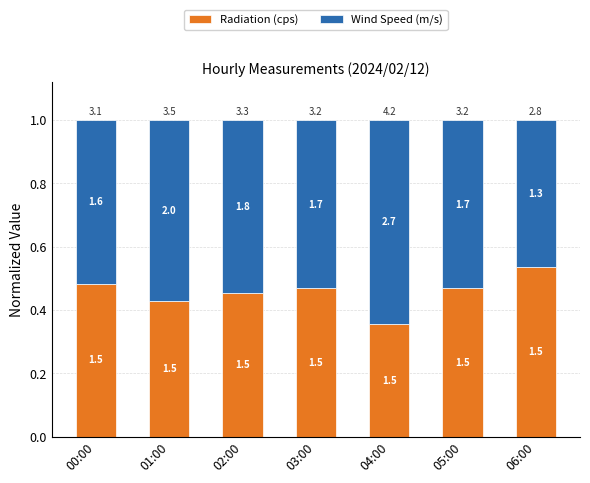

Between 00:00 and 02:00, which series saw the biggest shift?

Wind Speed (m/s)